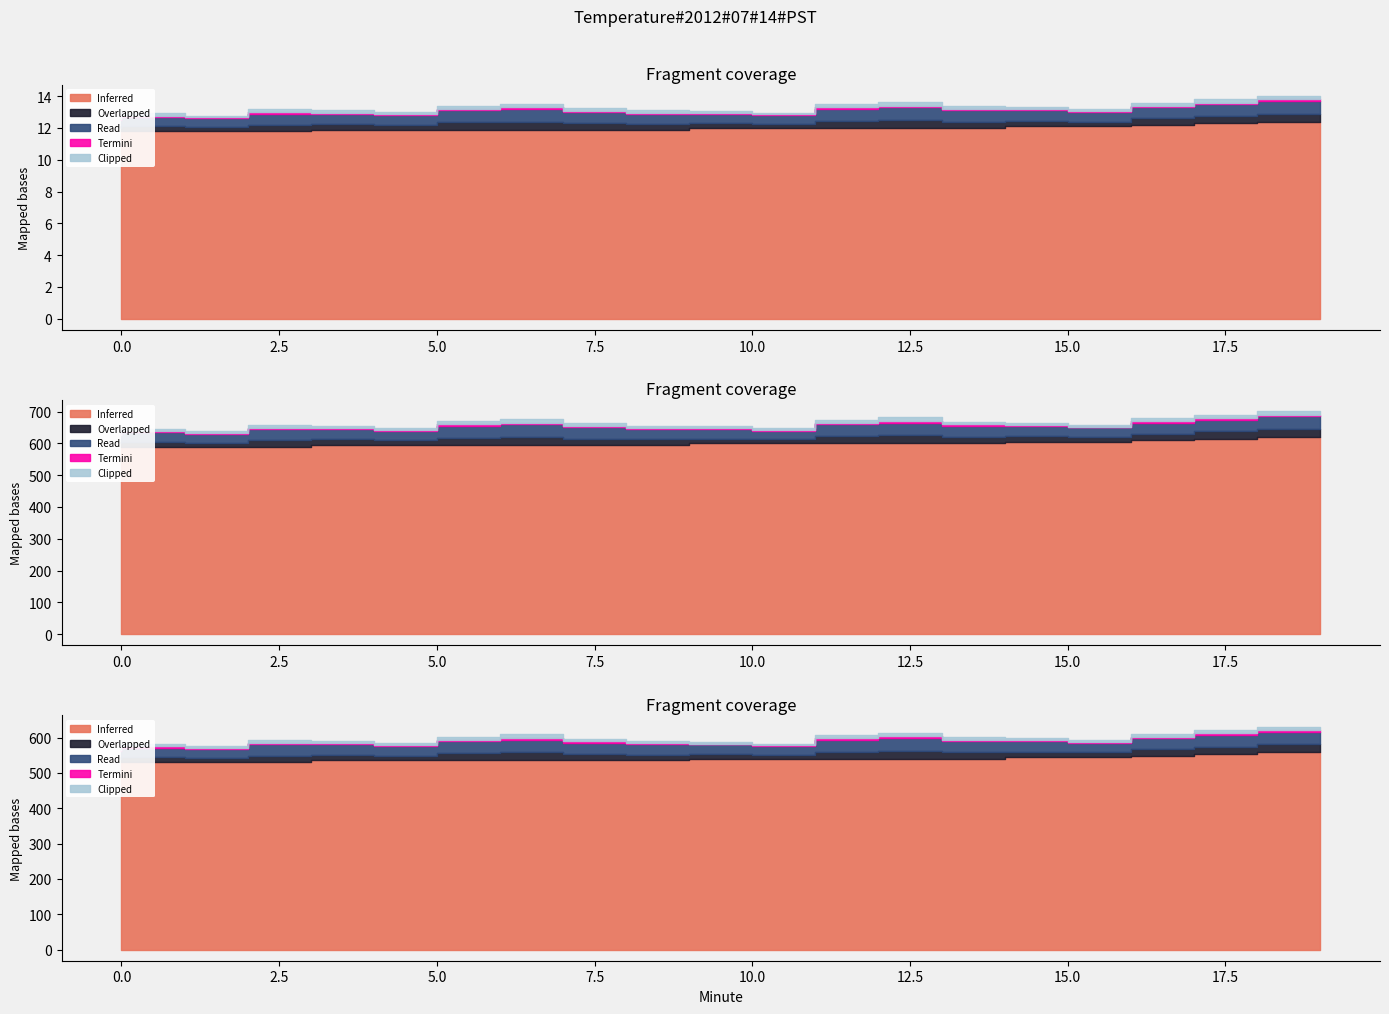

Rank the series at 12 from lowest to highest value.

Termini, Clipped, Overlapped, Read, Inferred